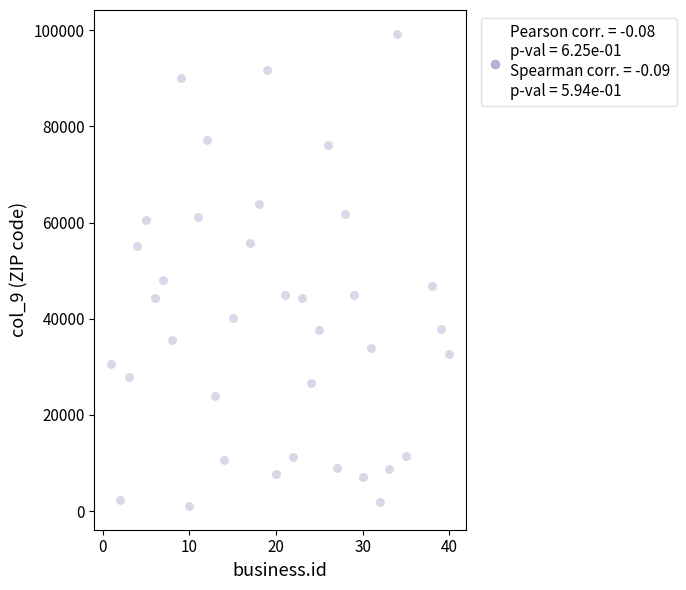

What is the range of Y values (max minus min)?

98274